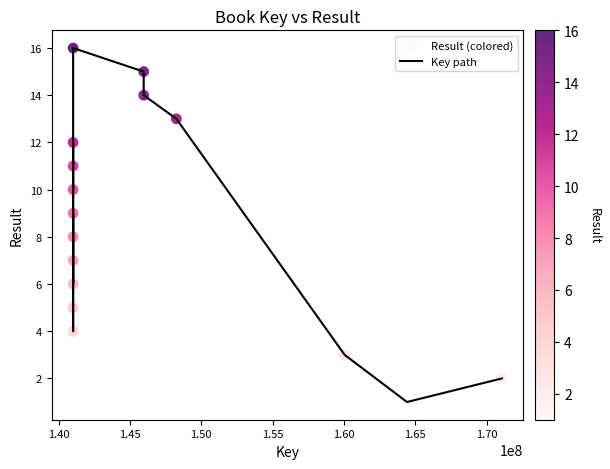

What is the maximum value shown in the chart?

16